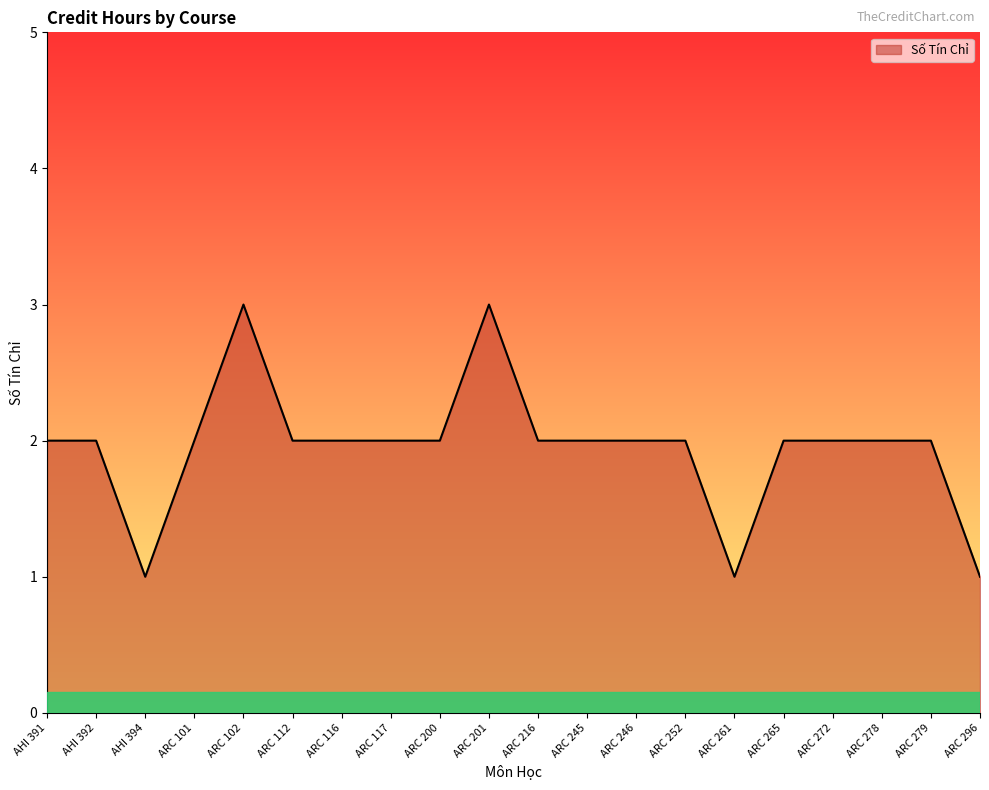

What is the greatest value displayed?

3